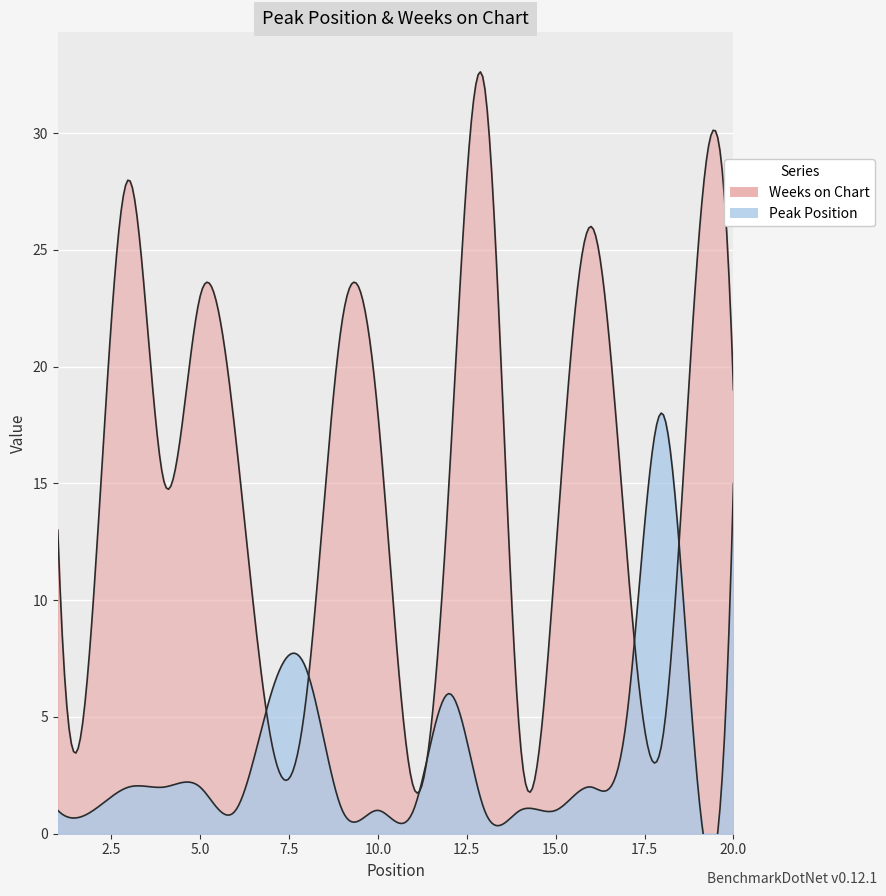

At which category is the sum across all series the highest?

20